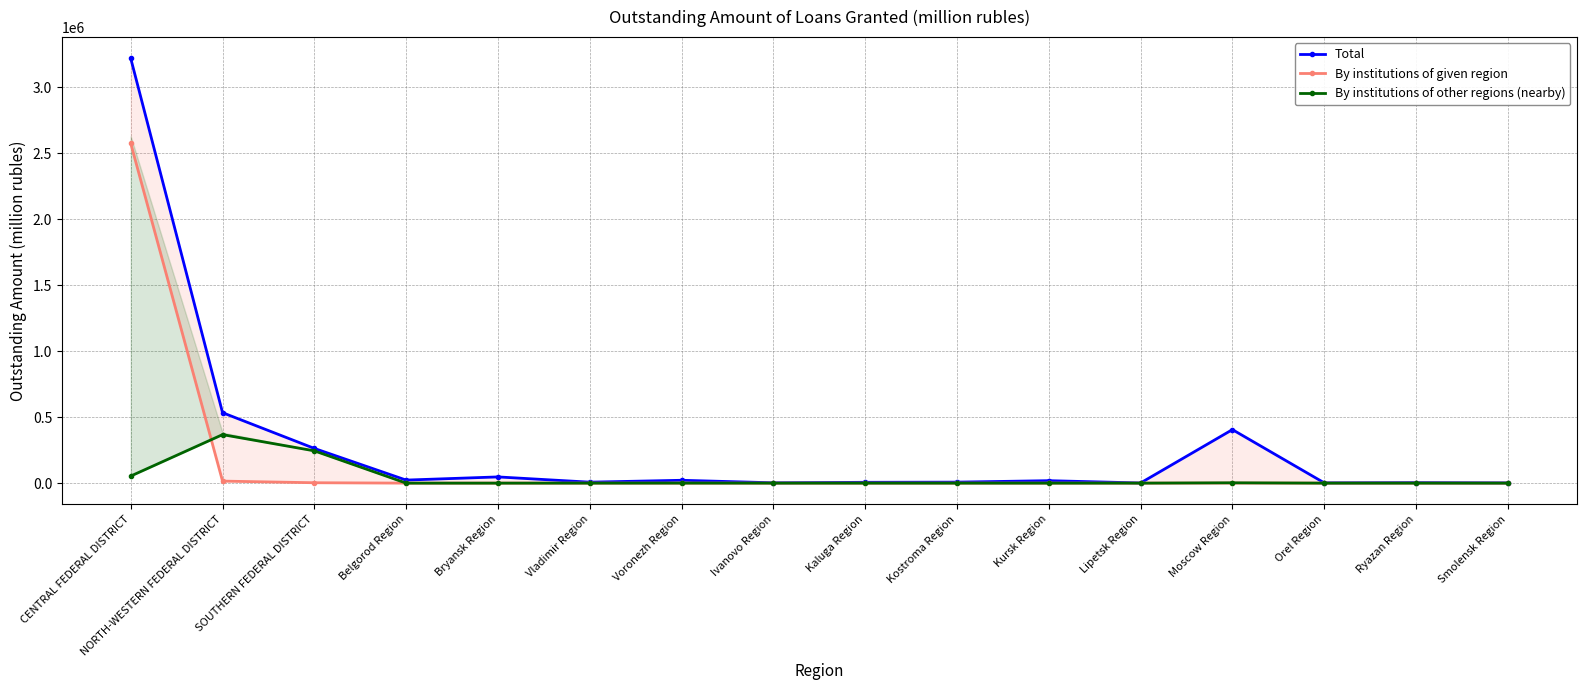

Where is the first local maximum for By institutions of other regions (nearby)?

NORTH-WESTERN FEDERAL DISTRICT